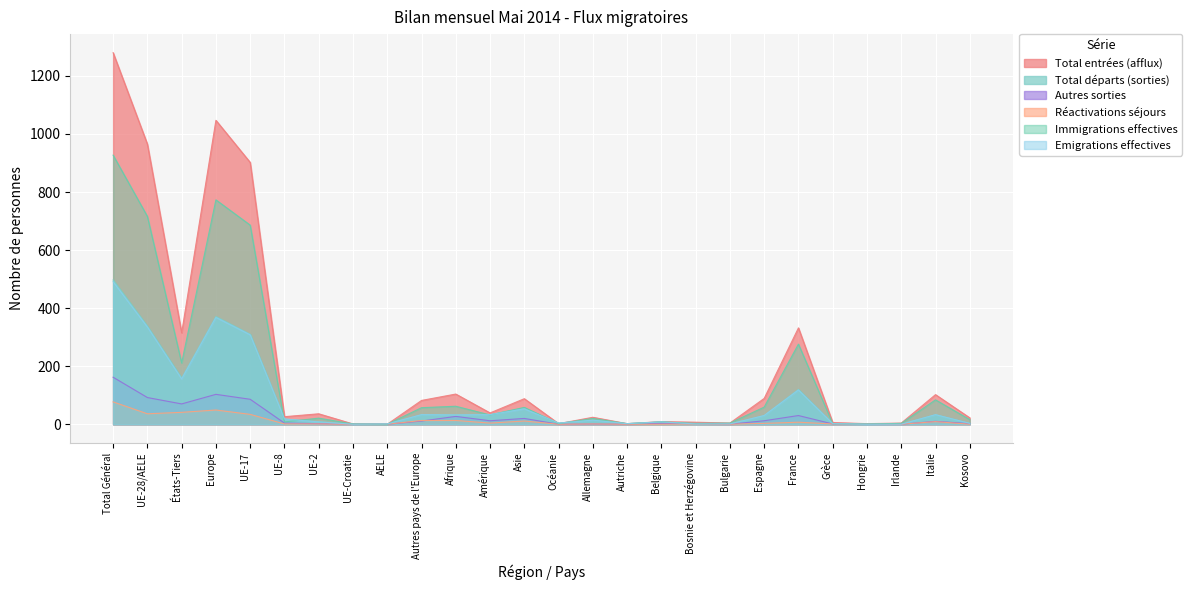

What is the difference between the maximum and minimum values in the Total départs (sorties) series?

497